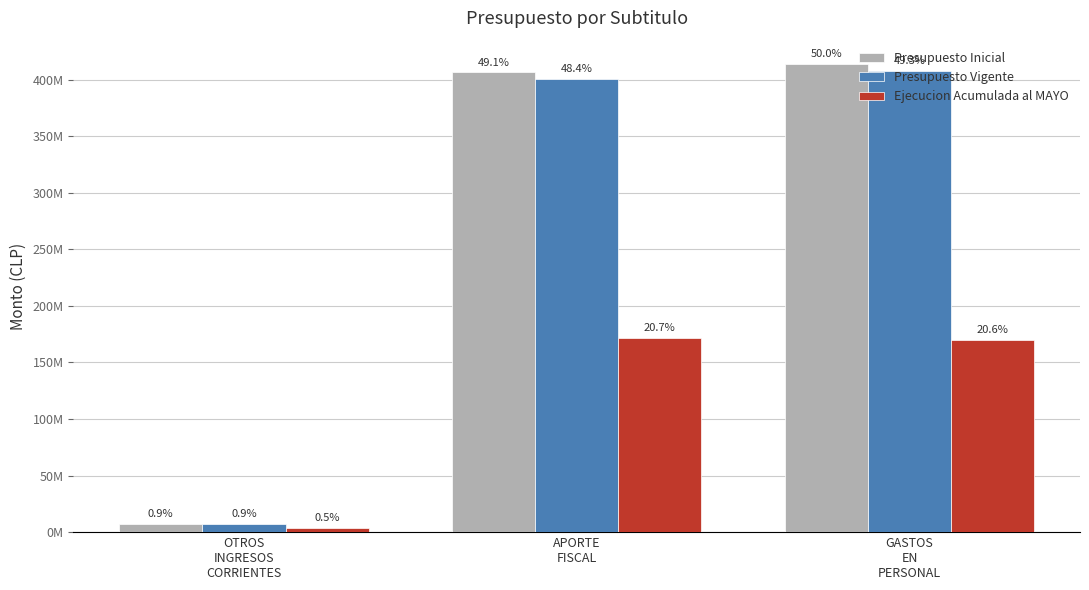

What is the label of the 3rd bar from the left?

GASTOS
EN
PERSONAL